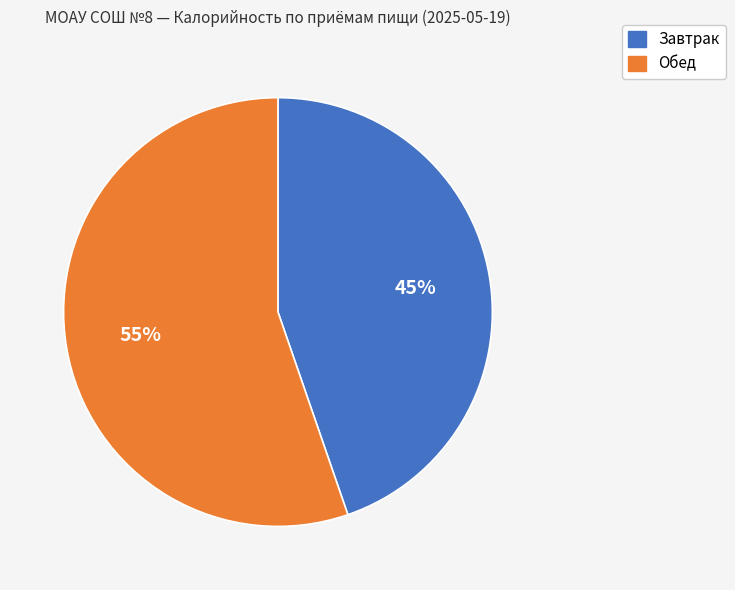

What is the ratio of the value at Завтрак to the value at Обед?

0.8